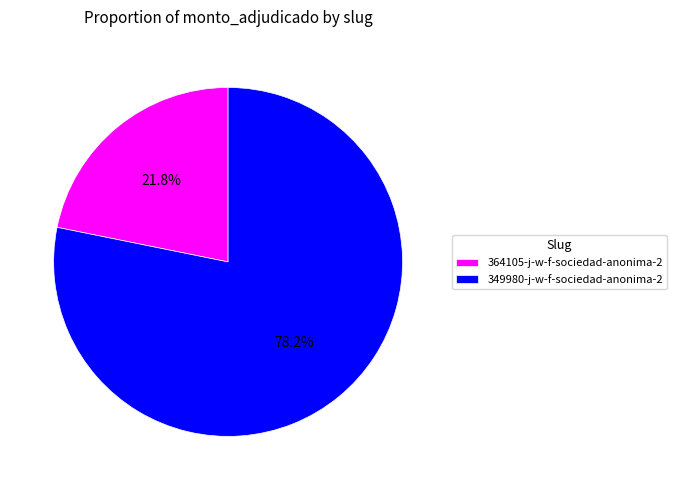

What is the largest slice in the pie chart?

349980-j-w-f-sociedad-anonima-2